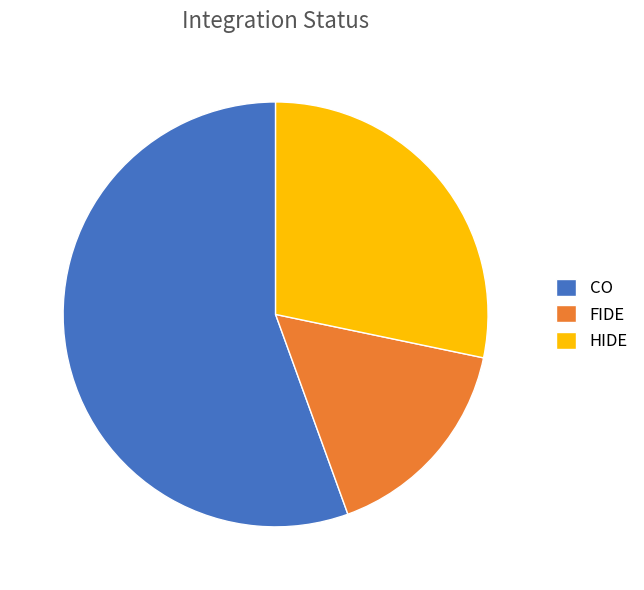

Rank the categories by value from lowest to highest.

FIDE, HIDE, CO